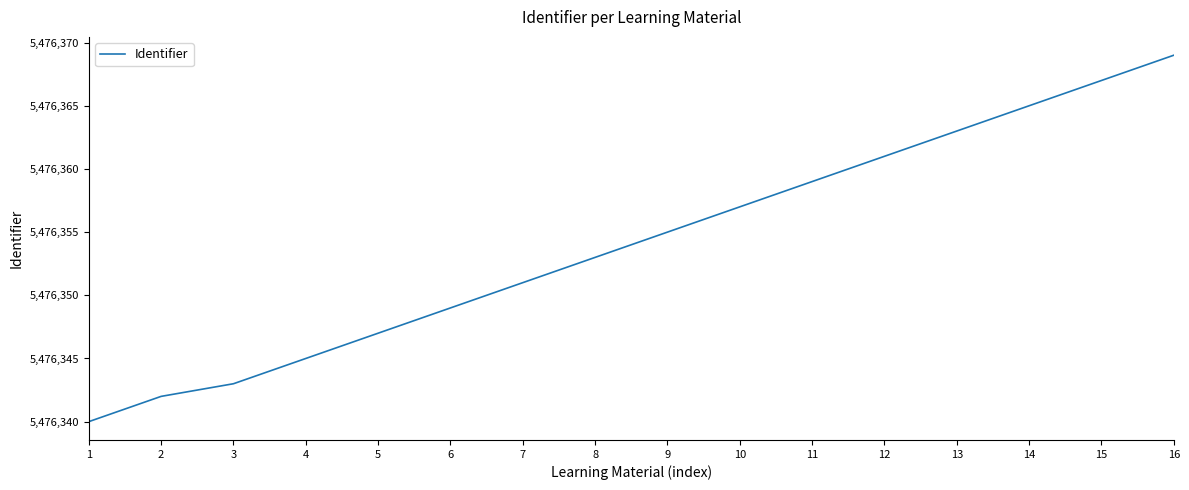

Is it true that the value at 7 is 1701760?

False